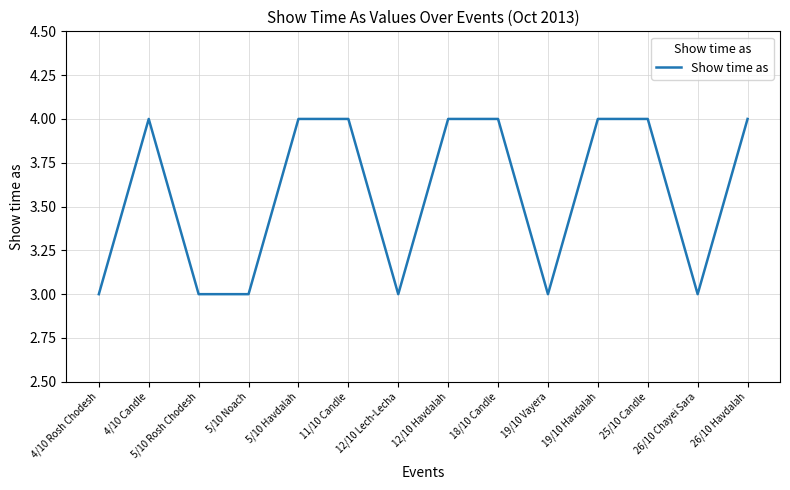

Count the values in the range 3 to 4.

14